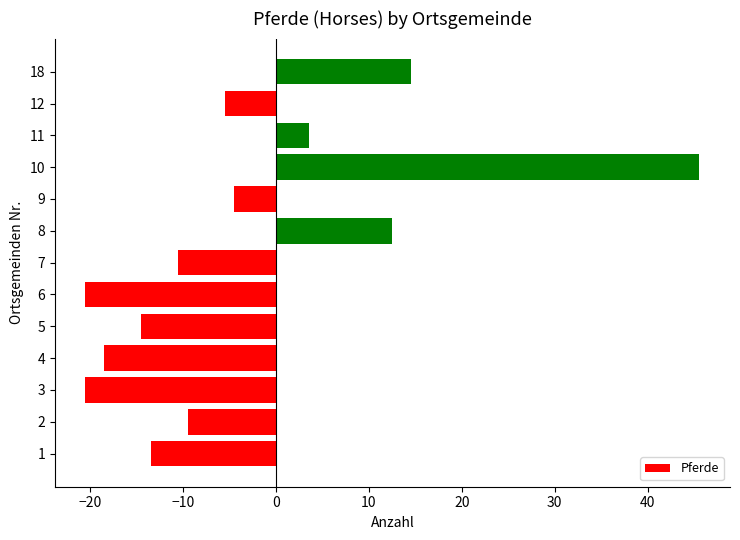

The chart shows a value of 77.9 at 9. True or false?

False